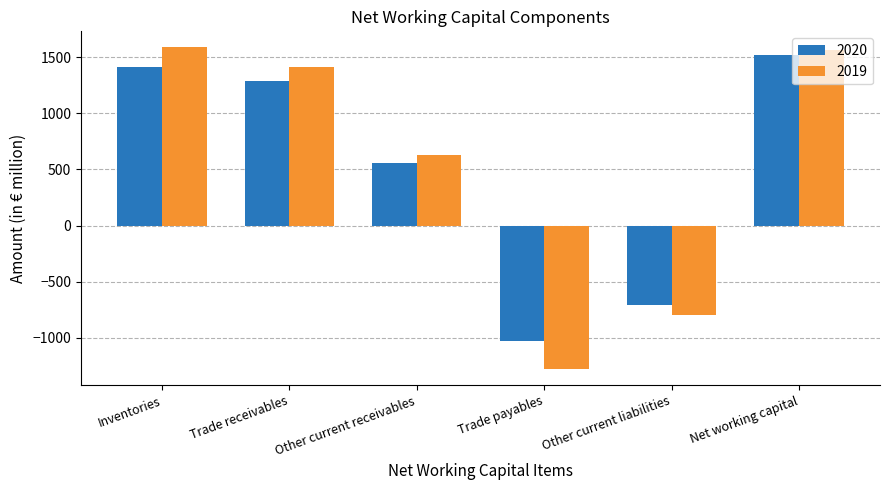

Count the number of categories in the chart.

6